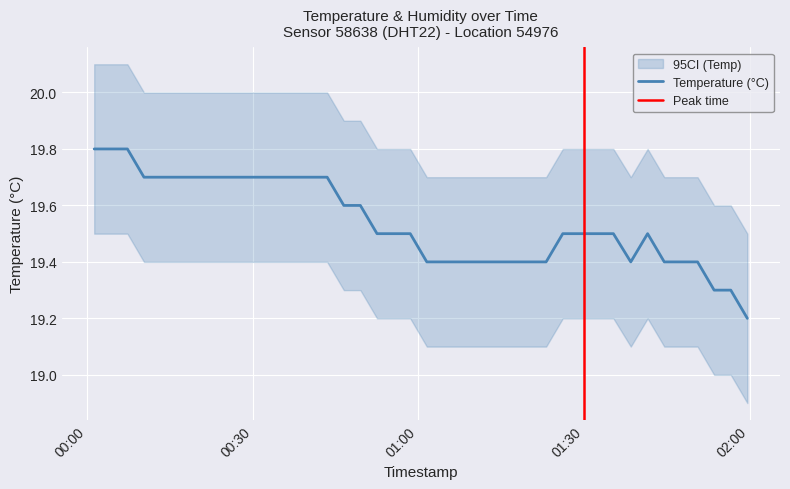

What is the change in value from 2023-07-29T00:31:25 to 2023-07-29T01:56:35?

-0.4